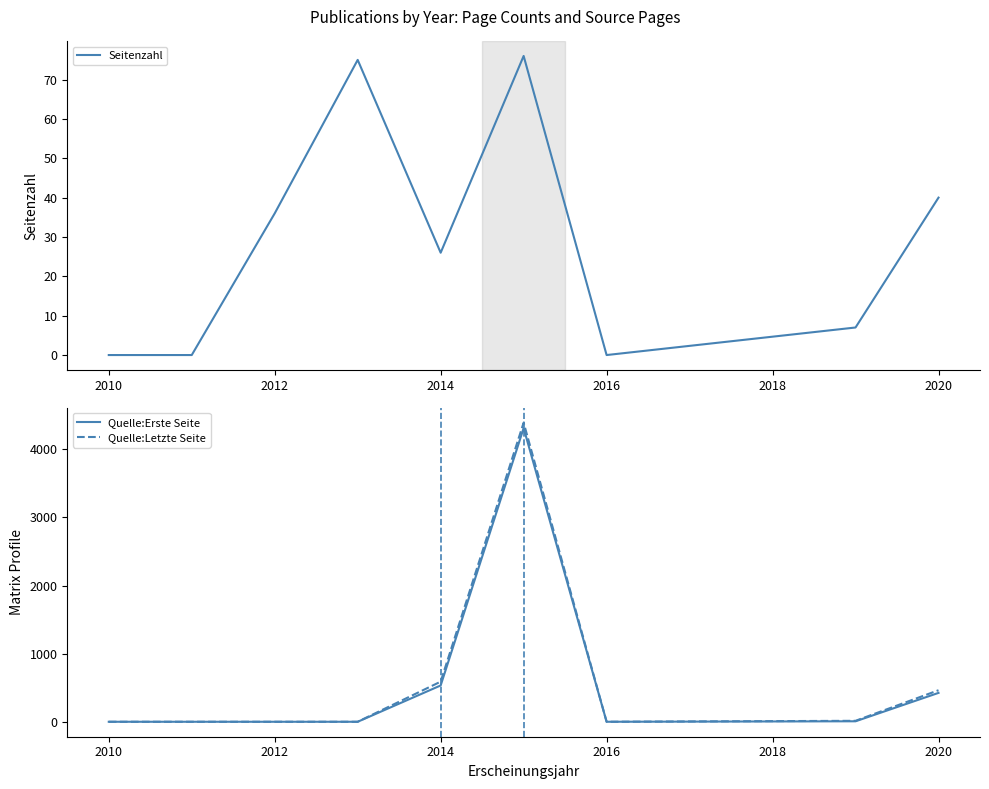

Count the number of categories in the chart.

9